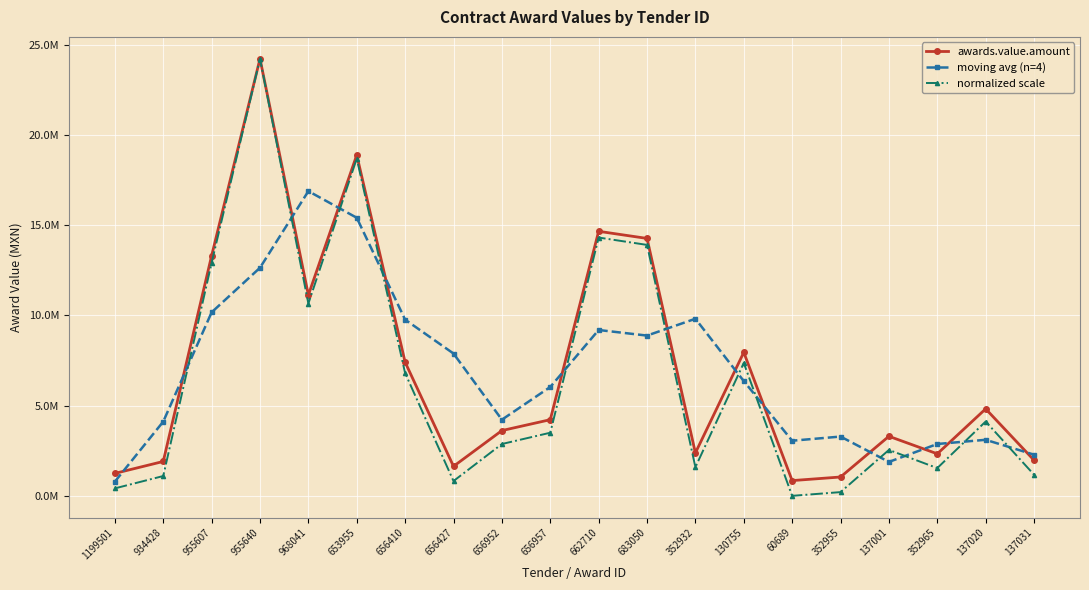

Does the chart display data point markers on the line(s)?

Yes